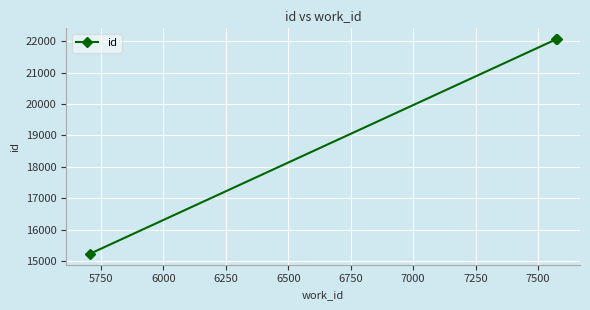

What is the value of the 2nd point from the left?

22069